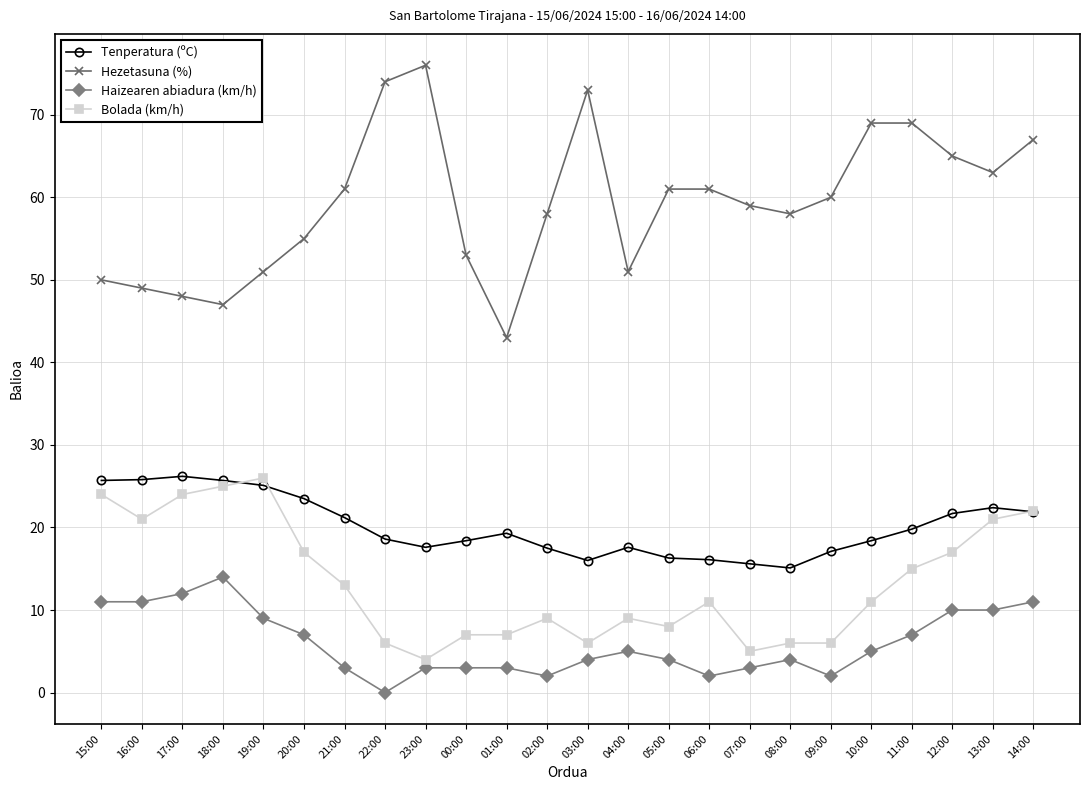

At how many categories does at least one series exceed 34?

24